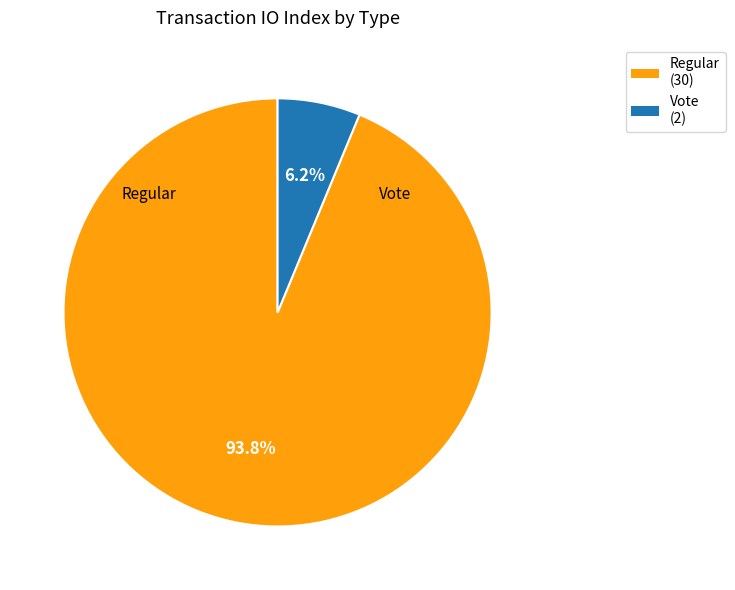

How many segments does this pie chart have?

2